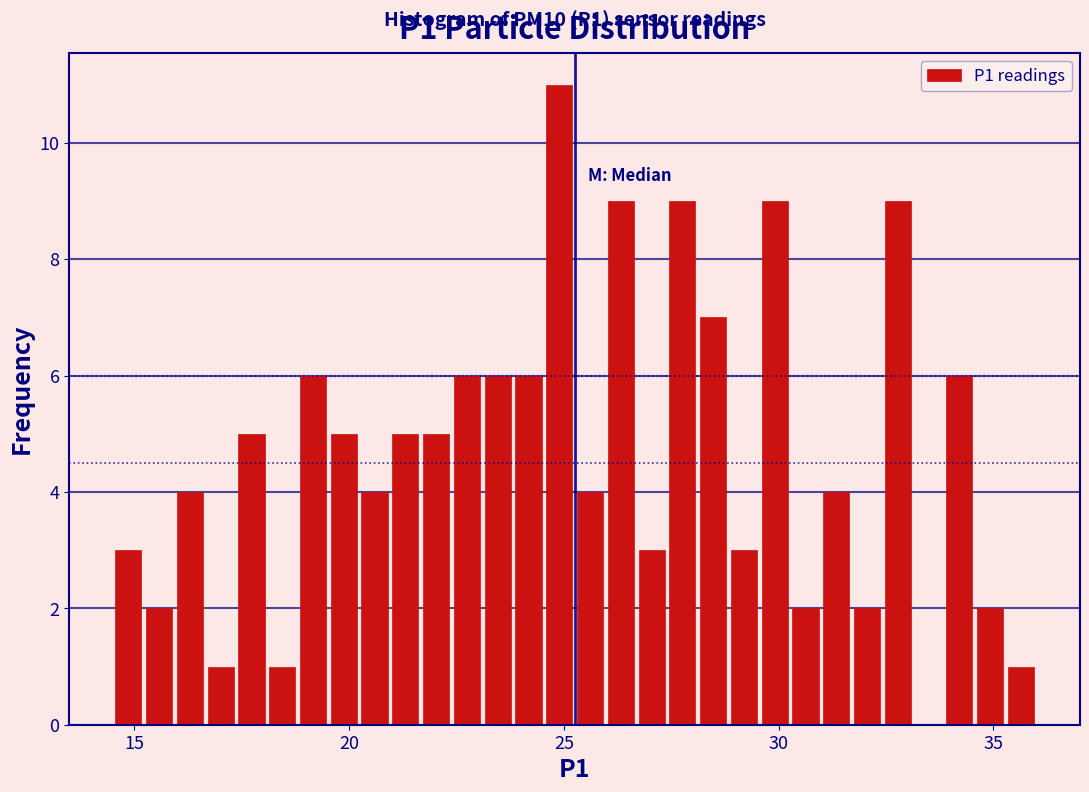

Read against the x-axis, roughly where is the centre of the tallest bar?

25.0